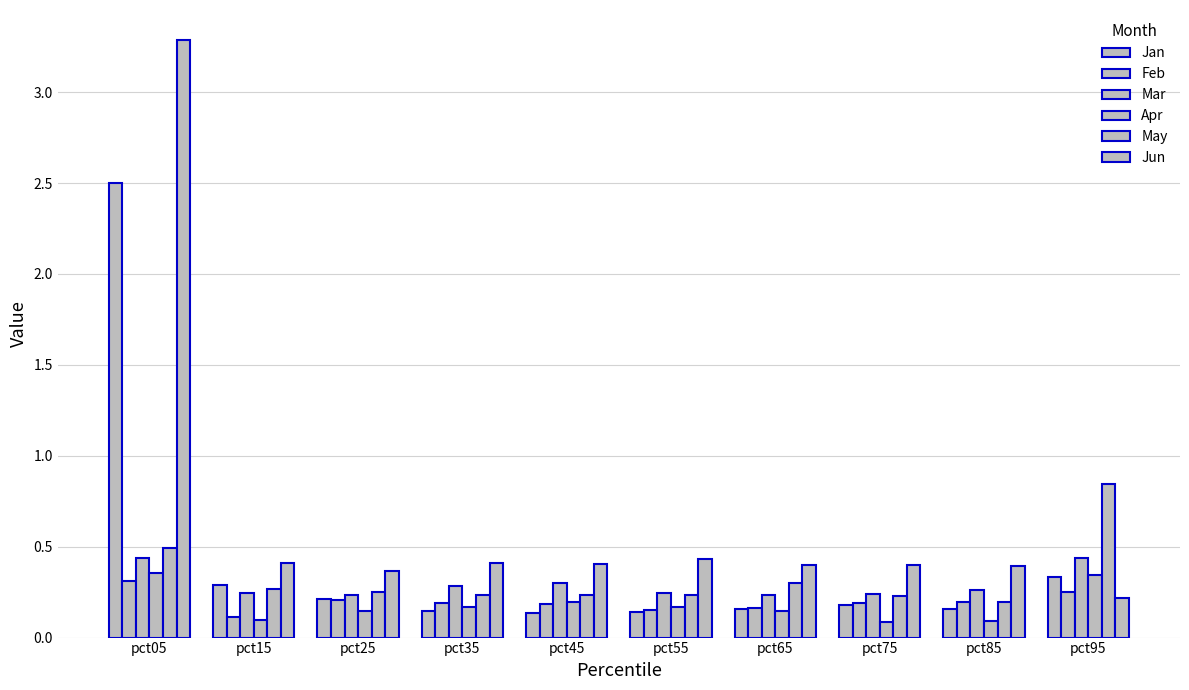

Rank the series at pct45 from highest to lowest value.

Jun, Mar, May, Apr, Feb, Jan